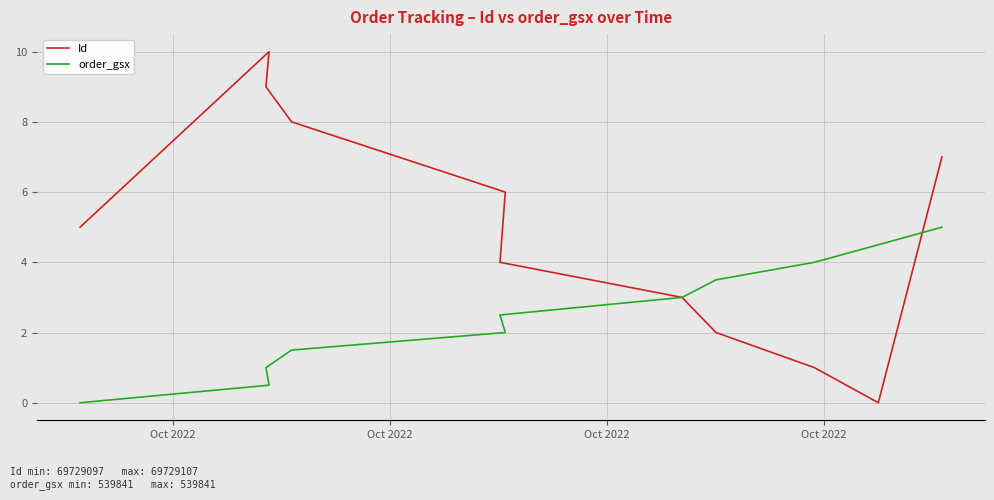

What are all the series names shown in the legend?

Id, order_gsx